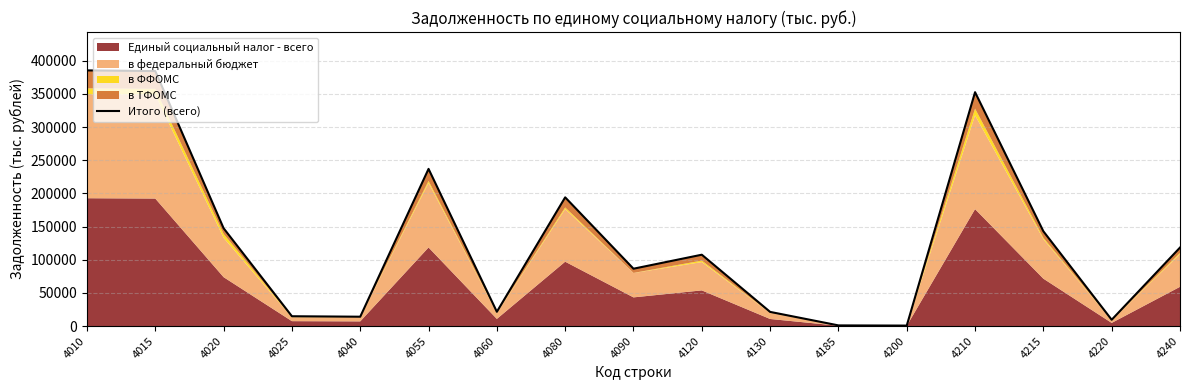

Reading left to right, extract all data points from this chart.

385374	384372	147444	14796	14104	236928	21530	194036	86454	107556	21346	1002	714	352538	142890	9512	118330